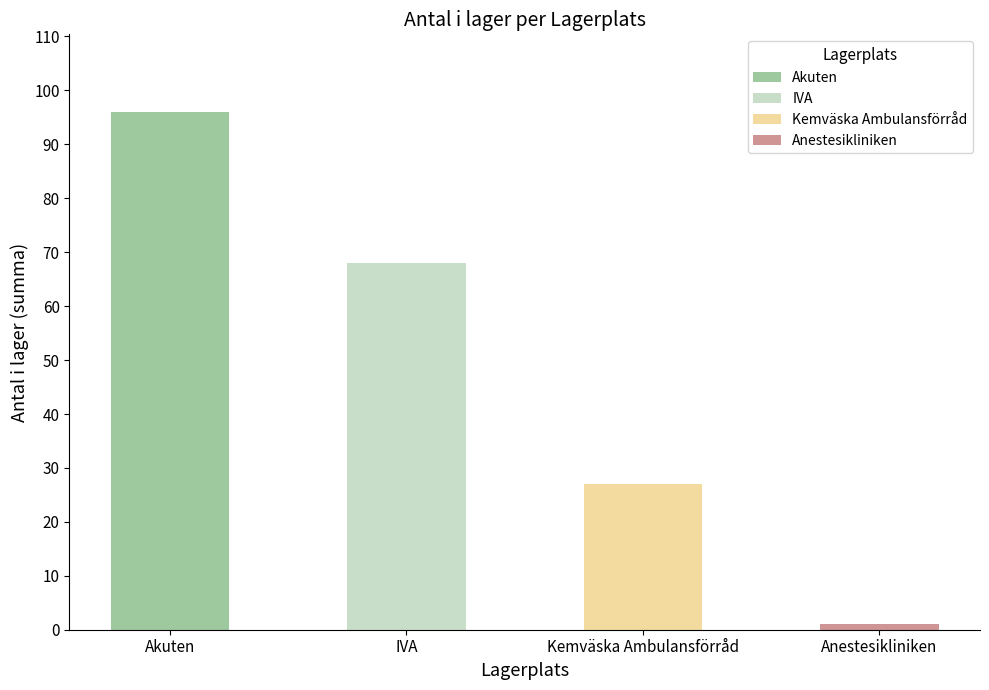

Are the bars grouped side by side (vs. stacked)?

Yes